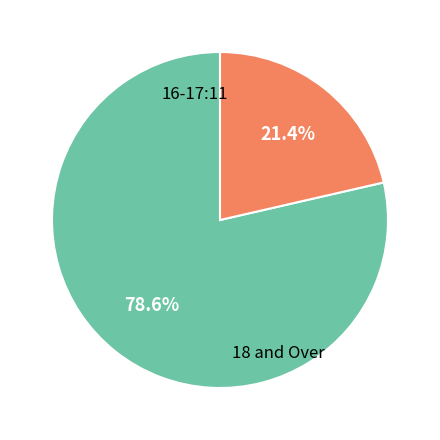

Does any single category account for the majority?

Yes